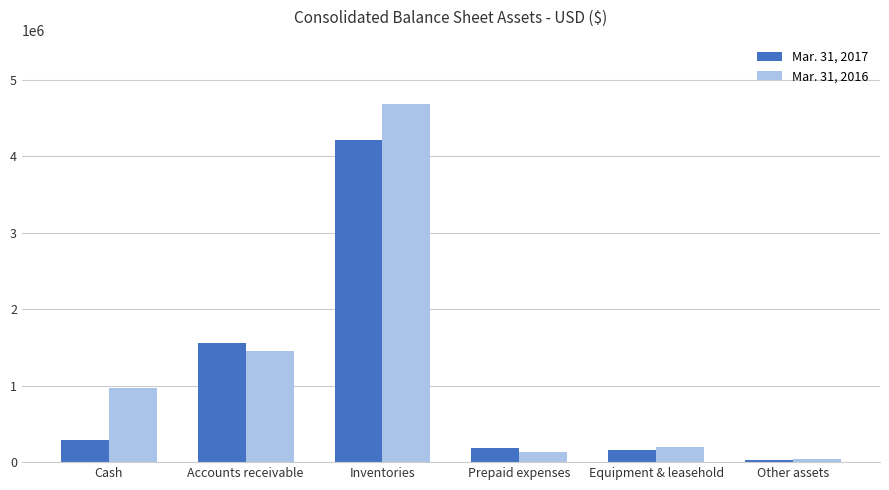

Reading left to right, list all the values displayed in this chart.

Mar. 31, 2017: Cash=287873	Accounts receivable=1556382	Inventories=4208179	Prepaid expenses=188578	Equipment & leasehold=161427	Other assets=33509
Mar. 31, 2016: Cash=972633	Accounts receivable=1454361	Inventories=4679032	Prepaid expenses=128071	Equipment & leasehold=193518	Other assets=36871